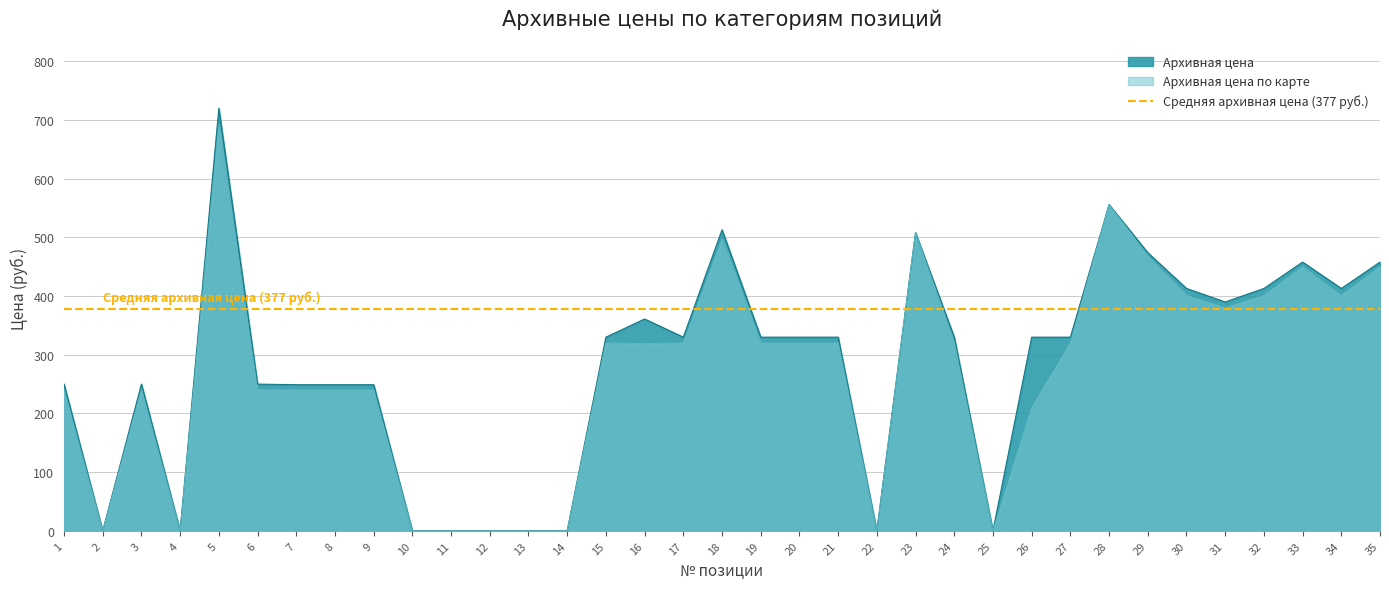

Is it true that Архивная цена по карте equals 442 at 14?

False